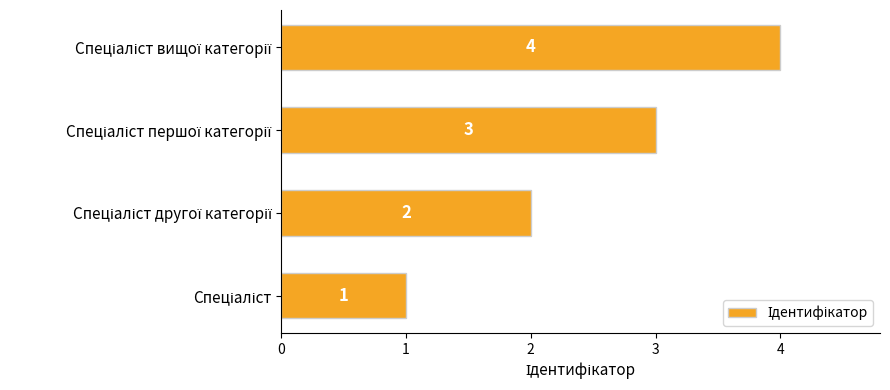

How many values are between 2 and 4?

3